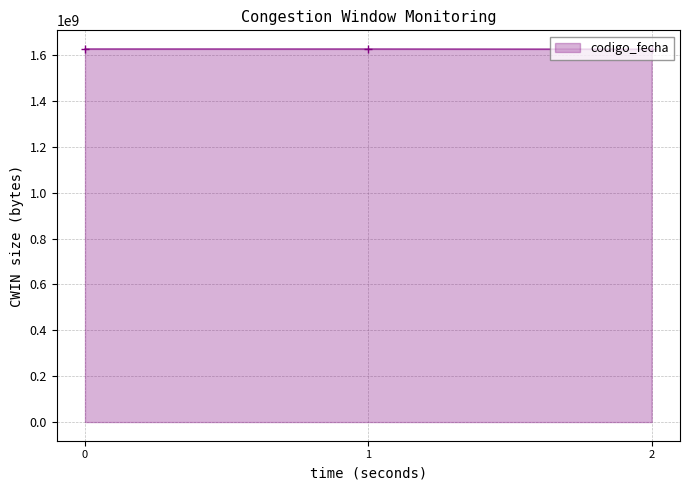

What is the sum of all values?

4880335417